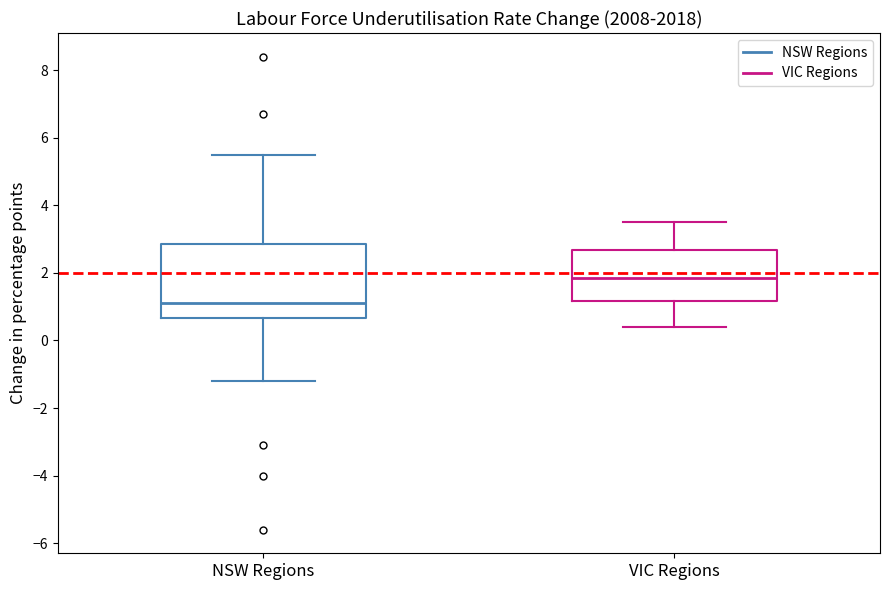

Where does the upper whisker of the box for NSW Regions end on the y-axis? The values are not printed on the chart, so give them approximately, as read against the axis.

5.6